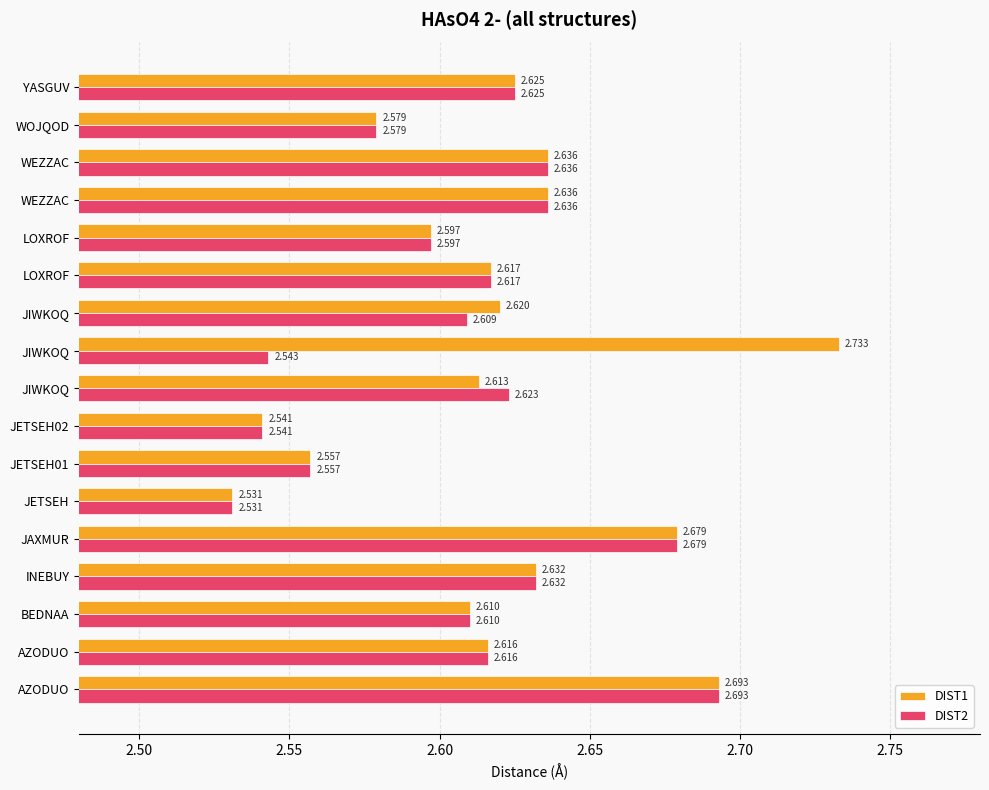

How many distinct data groups are displayed?

2